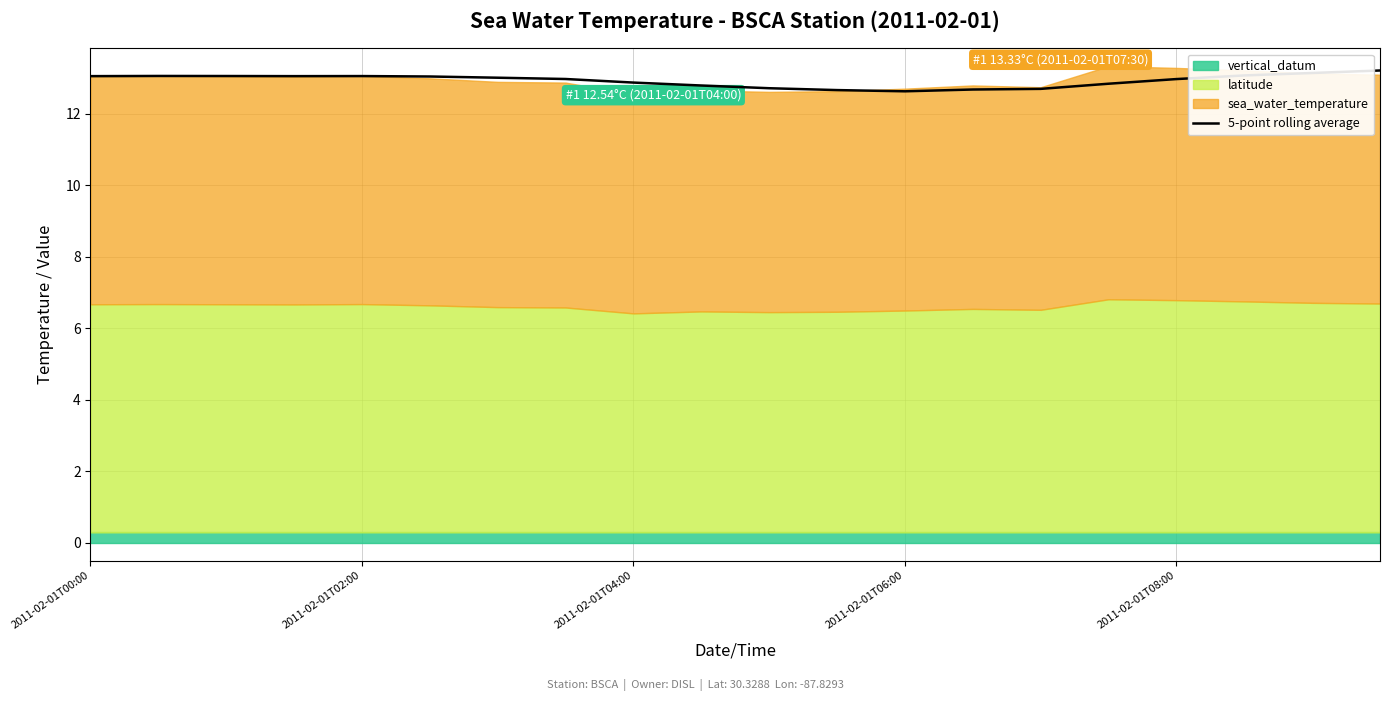

What is the average value?

12.9